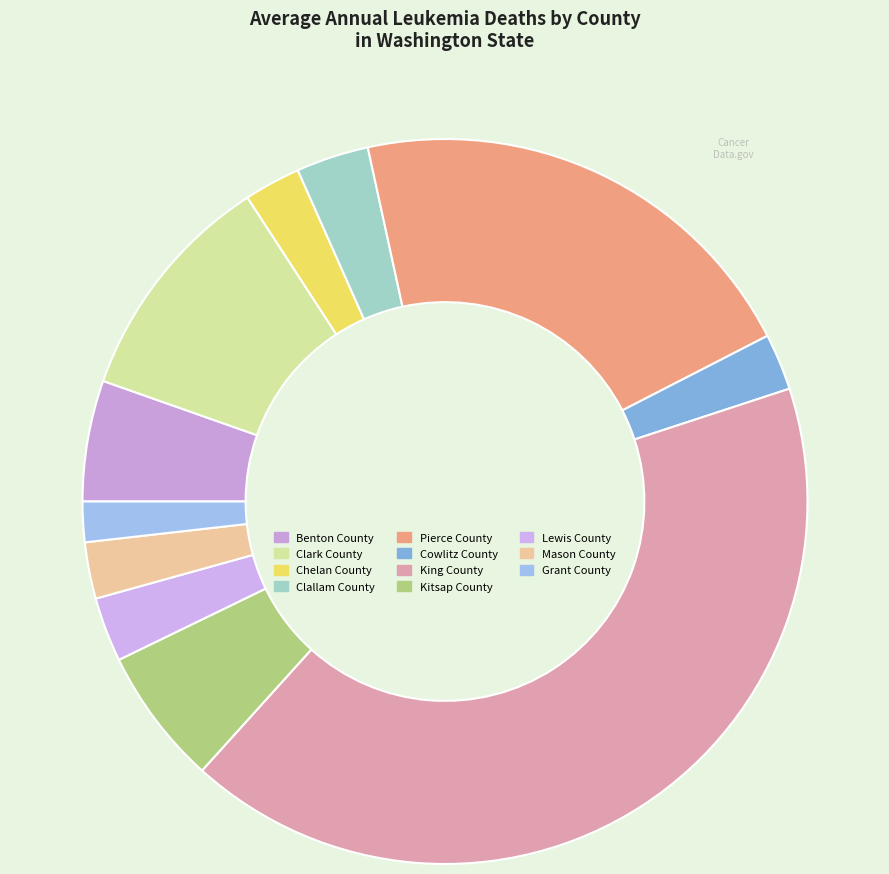

Does Mason County represent more than half of the total?

No